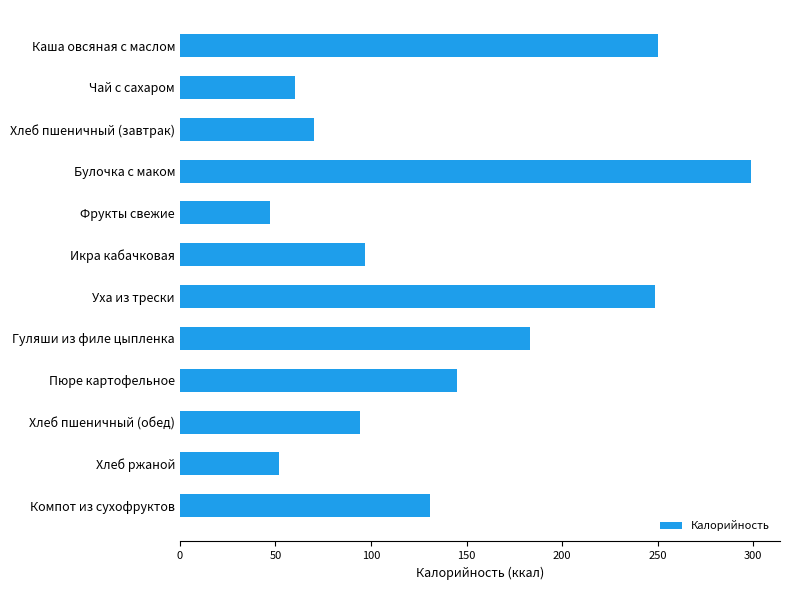

What is the label of the 3rd bar from the top?

Хлеб пшеничный (завтрак)